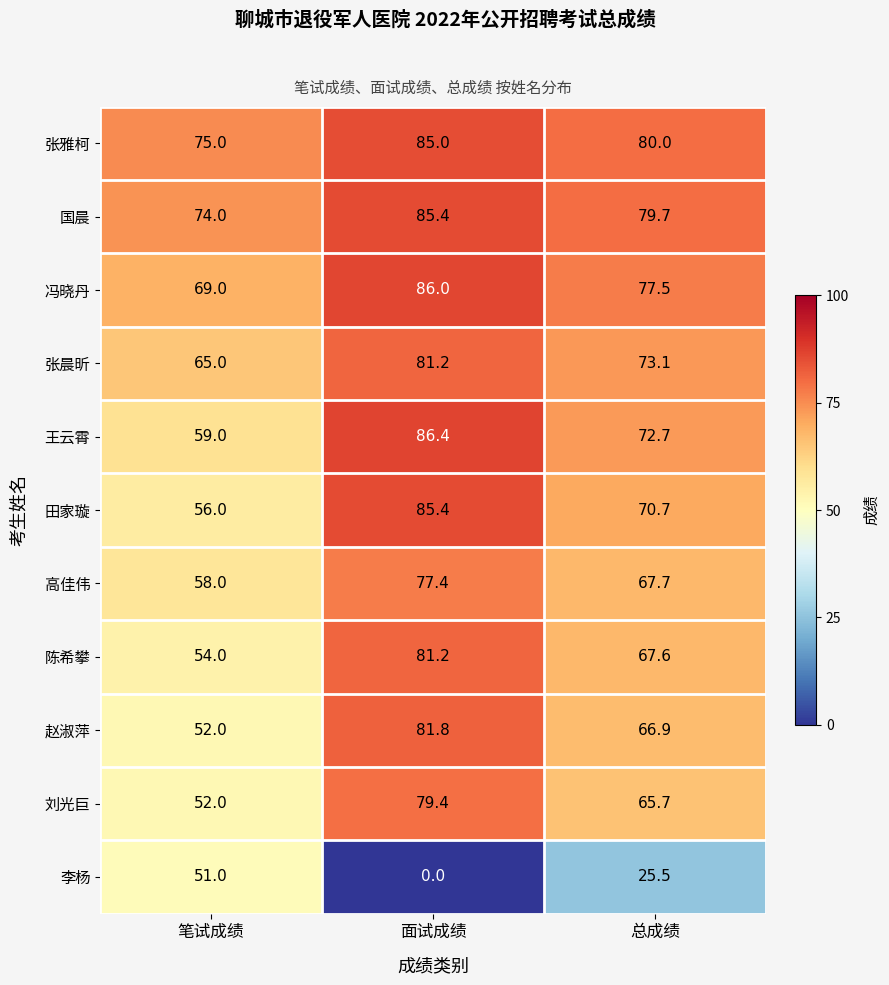

At which category is the sum across all series the highest?

面试成绩